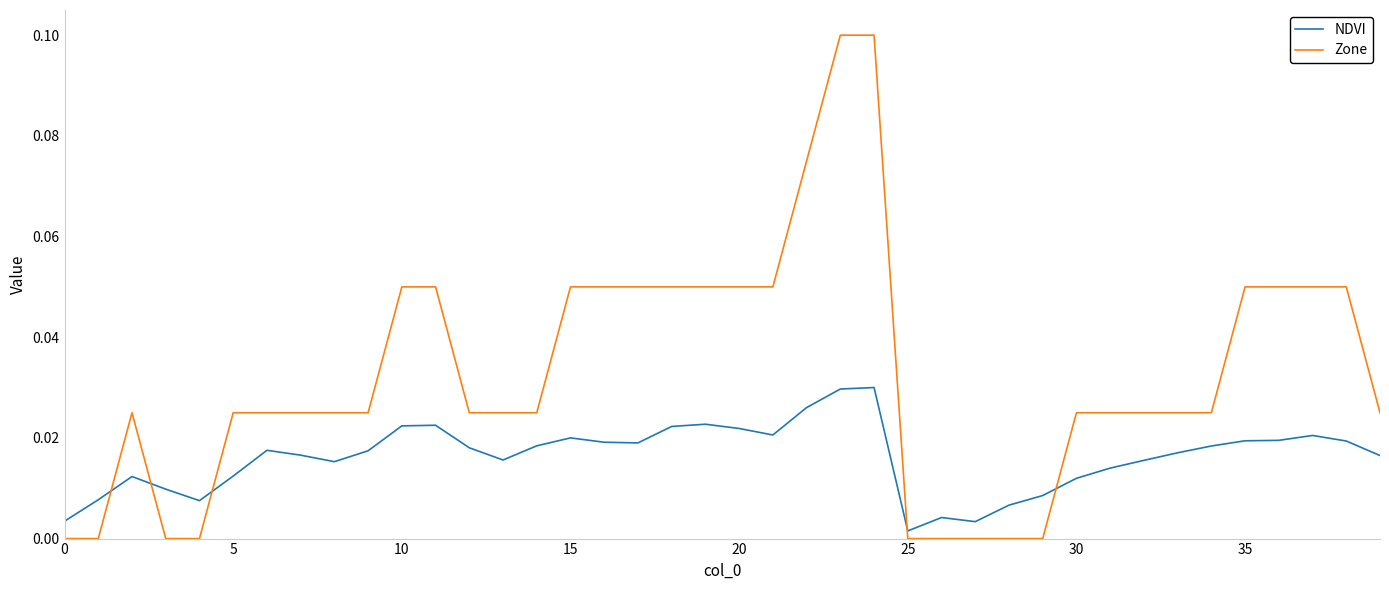

How many intersections are there between Zone and NDVI?

5